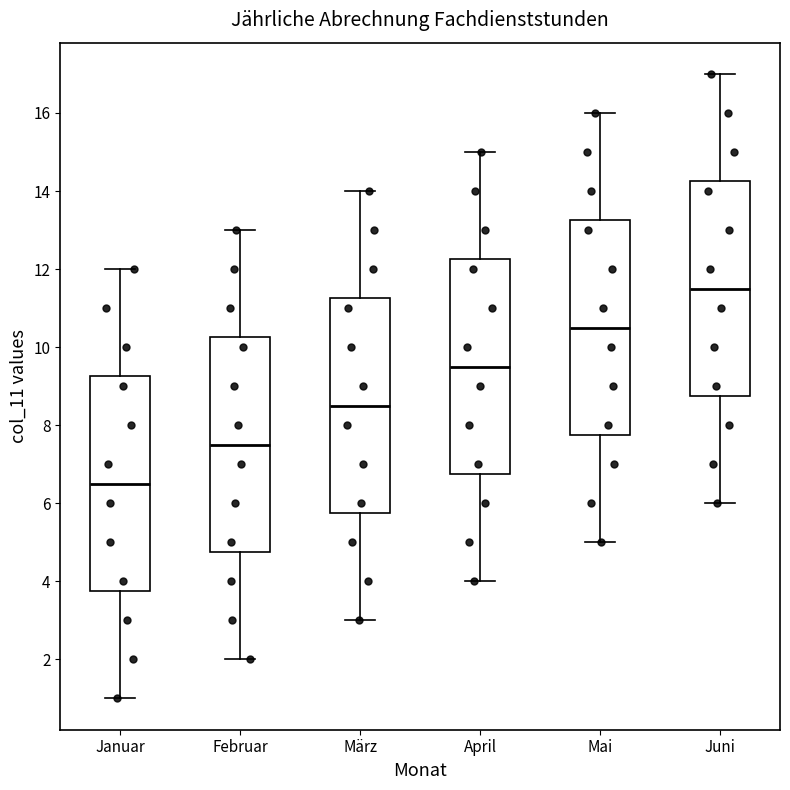

Reading left to right, read every box against the y-axis: the position of its median line, the range the box covers, and the ends of its whiskers. The values are not printed on the chart, so give them approximately, as read against the axis.

Januar: median 6.6, box 3.8 to 9.2, whiskers 1.0 to 12.0
Februar: median 7.6, box 4.8 to 10.2, whiskers 2.0 to 13.0
März: median 8.6, box 5.8 to 11.2, whiskers 3.0 to 14.0
April: median 9.6, box 6.8 to 12.2, whiskers 4.0 to 15.0
Mai: median 10.6, box 7.8 to 13.2, whiskers 5.0 to 16.0
Juni: median 11.6, box 8.8 to 14.2, whiskers 6.0 to 17.0